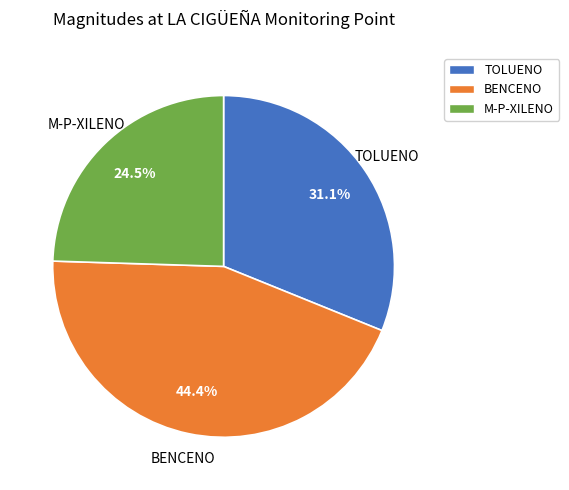

True or false: M-P-XILENO accounts for 13% of the total.

False